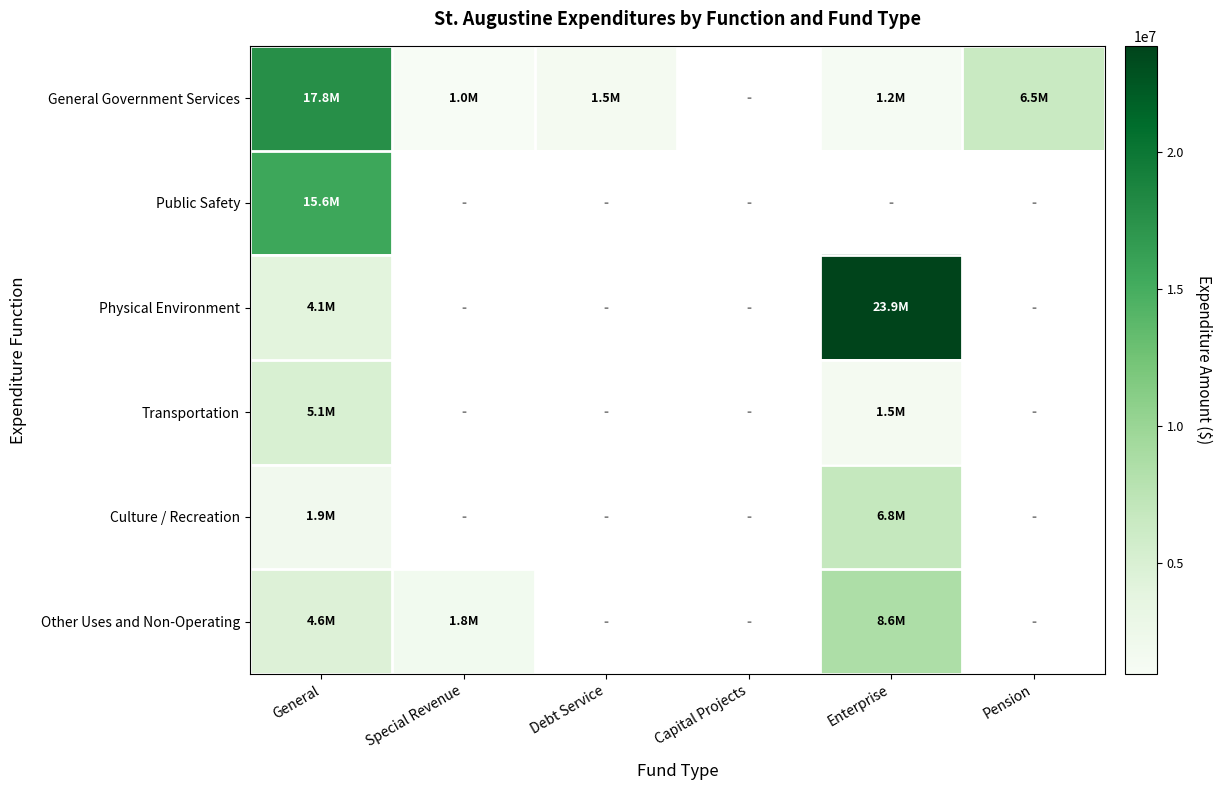

What is the difference between the highest and lowest values at Enterprise?

22705930.0